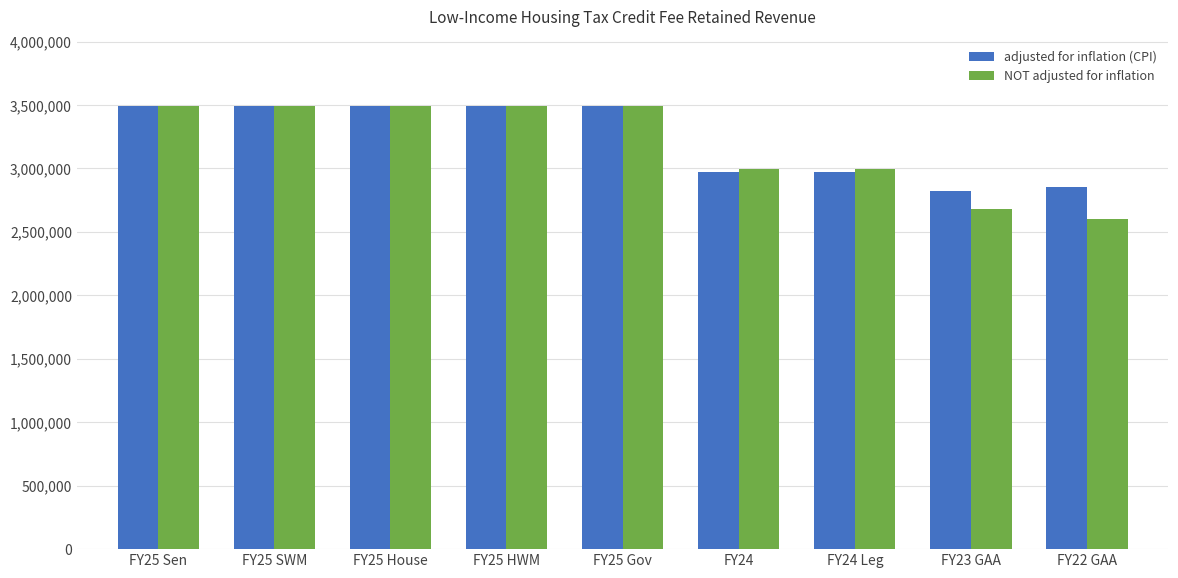

What is the total value across all series at FY25 Sen?

6987168